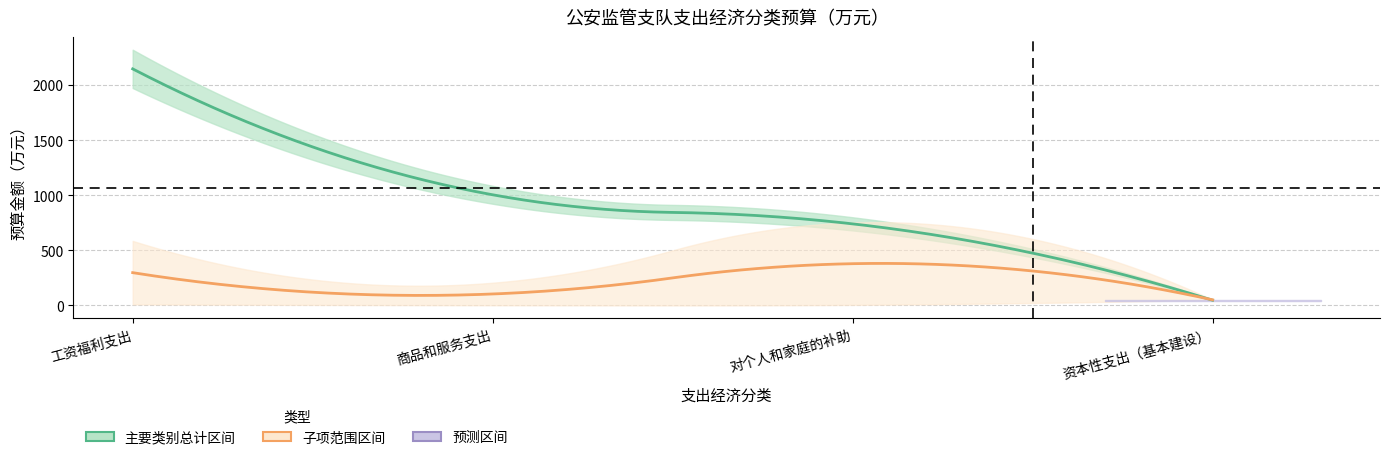

What is the difference between the values at 商品和服务支出 and 对个人和家庭的补助?

285.4